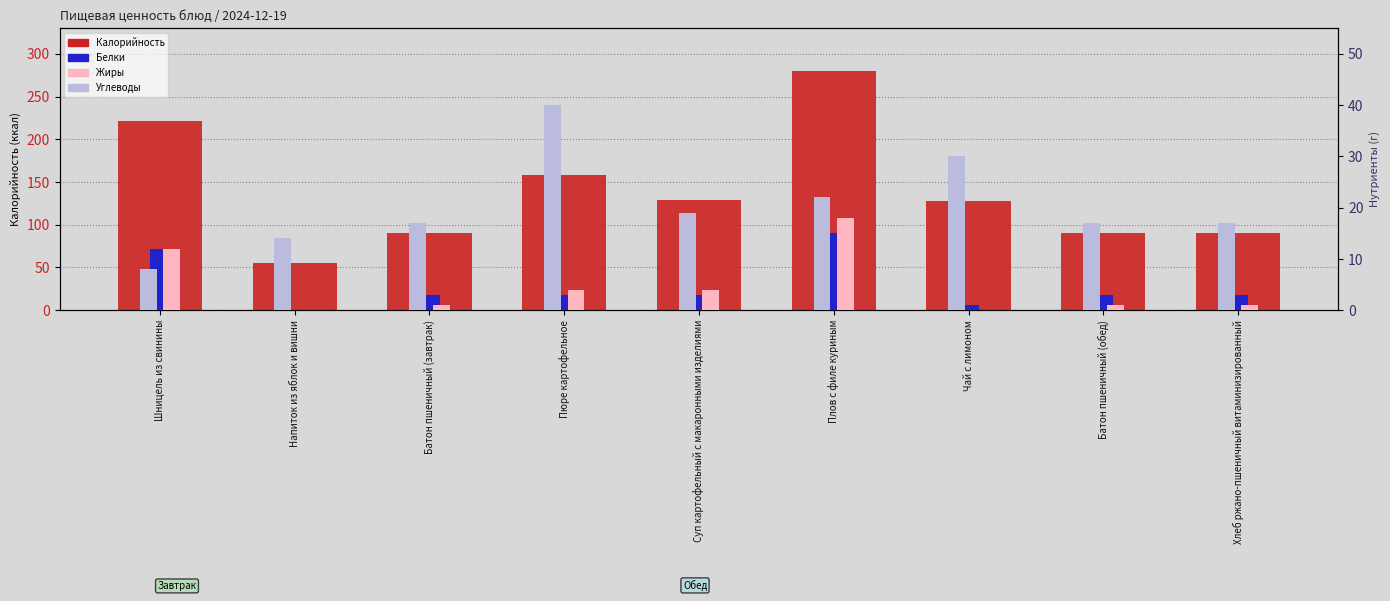

Reading left to right, what are all the values shown in this chart?

Калорийность: 221	55	90	158	129	280	128	90	90
Белки: 12	0	3	3	3	15	1	3	3
Жиры: 12	0	1	4	4	18	0	1	1
Углеводы: 8	14	17	40	19	22	30	17	17